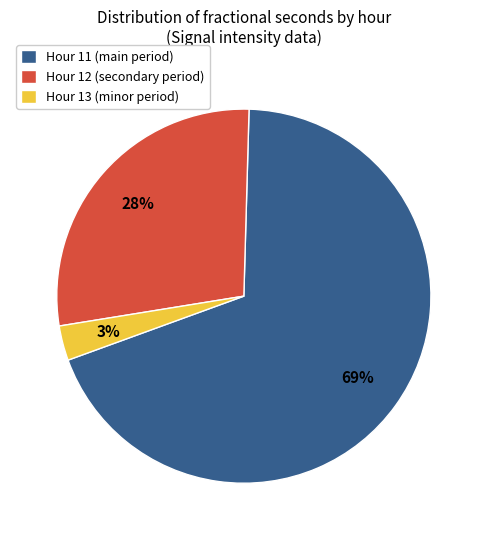

Do Hour 11 (main period) and Hour 12 (secondary period) together represent more than half of the pie?

Yes